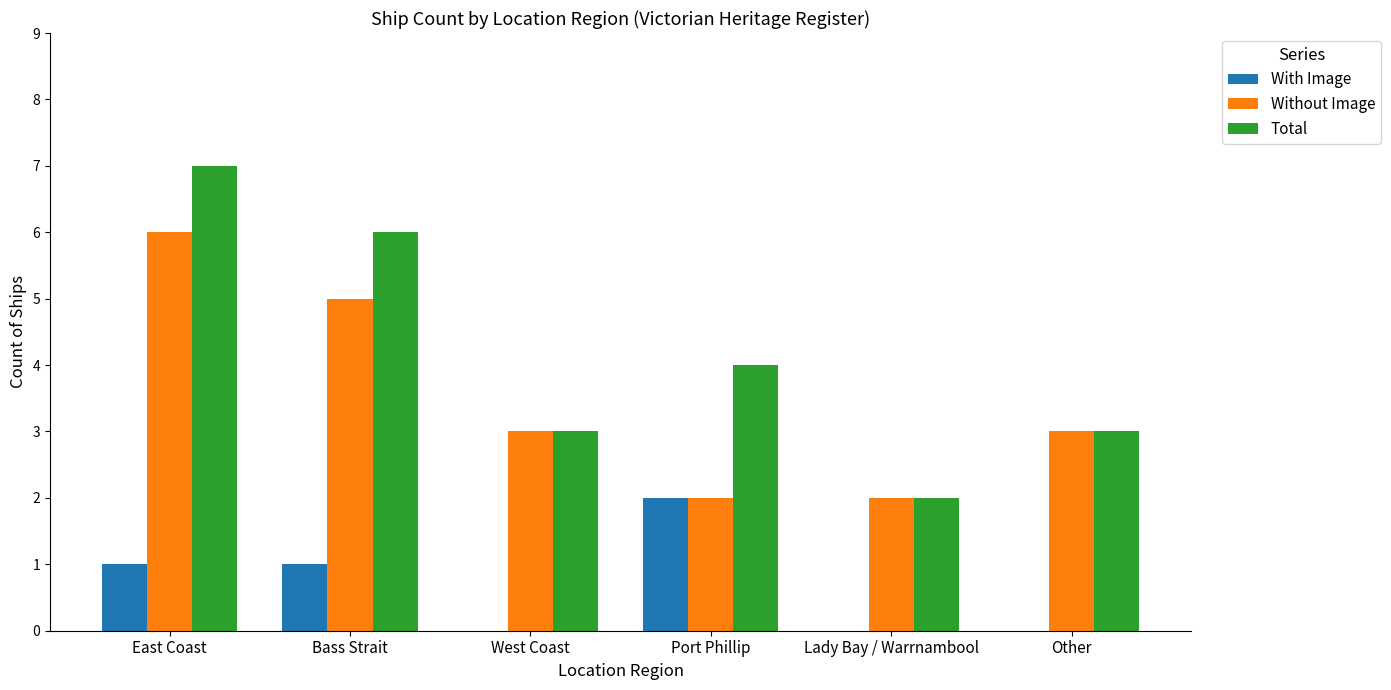

What is the average value of the With Image series?

1